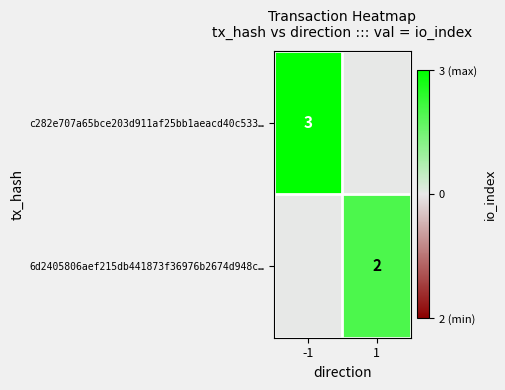

Is the value of c282e707a65bce203d911af25bb1aeacd40c533… at -1 greater than the value of 6d2405806aef215db441873f36976b2674d948c… at 1?

Yes